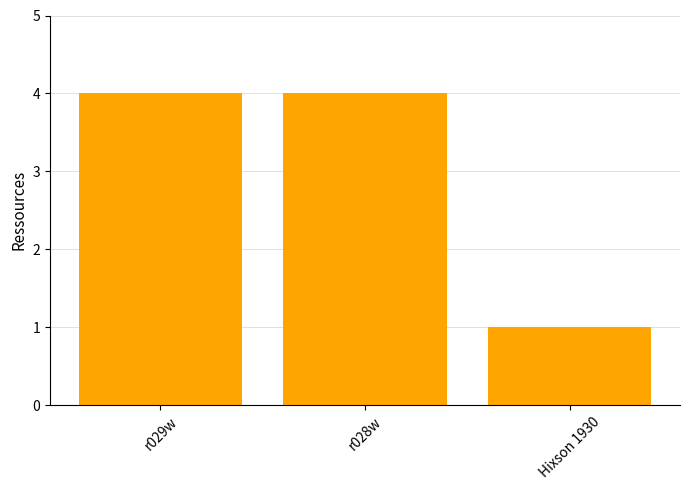

What is the value of the 2nd bar from the left?

4